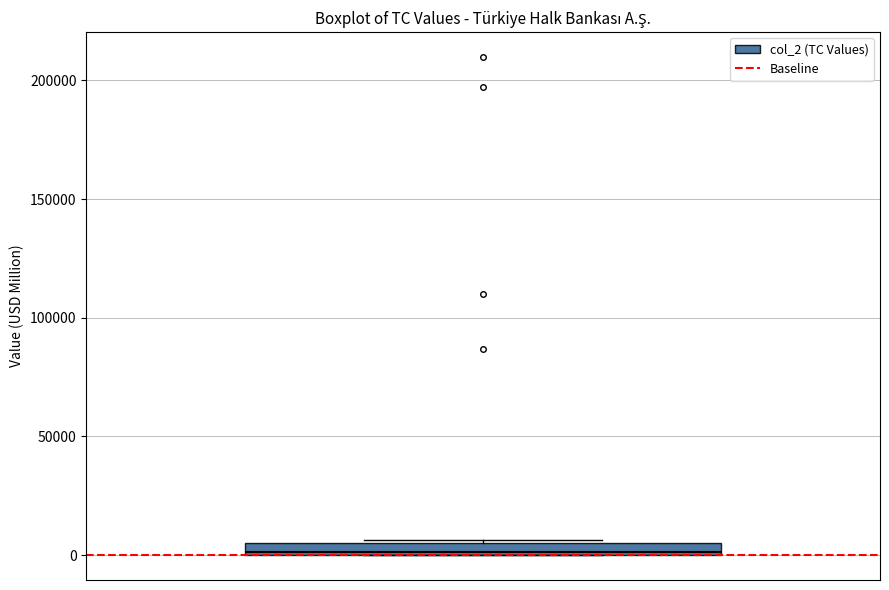

Where is the upper edge of the box on the y-axis? The values are not printed on the chart, so give them approximately, as read against the axis.

5000